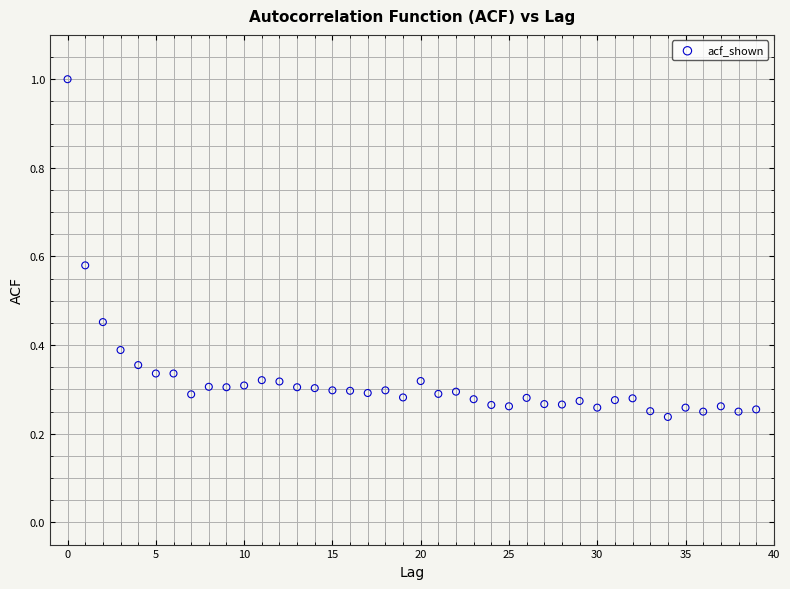

What is the range of Y values (max minus min)?

0.8